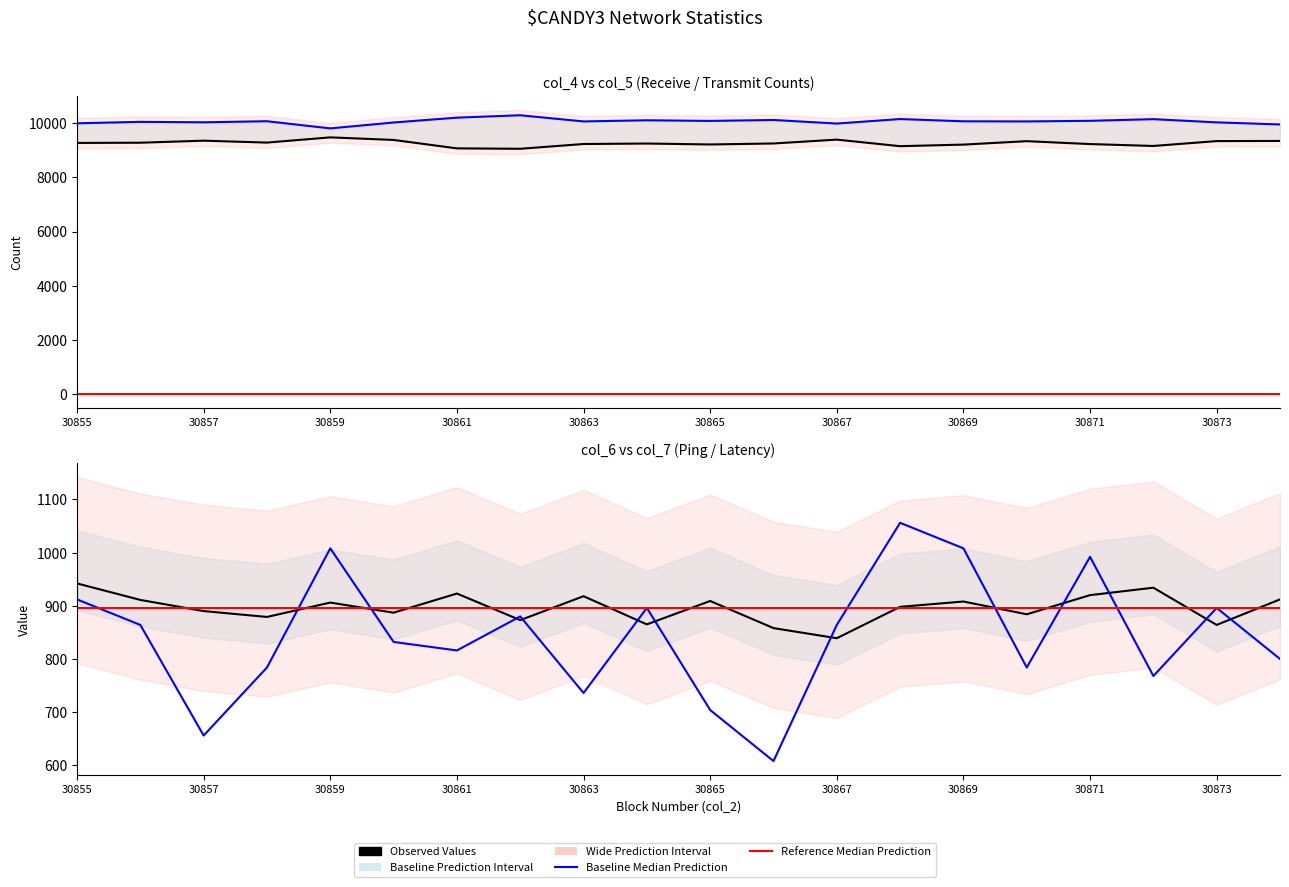

True or false: col_5 and col_6 cross at least once.

False